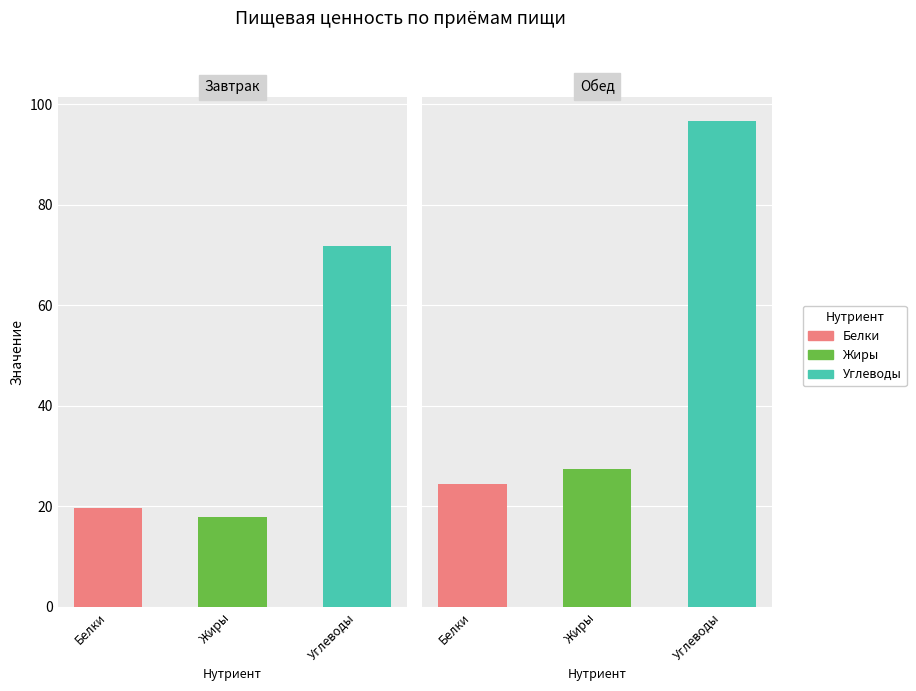

List the series in order of their peak value, highest first.

Углеводы, Жиры, Белки